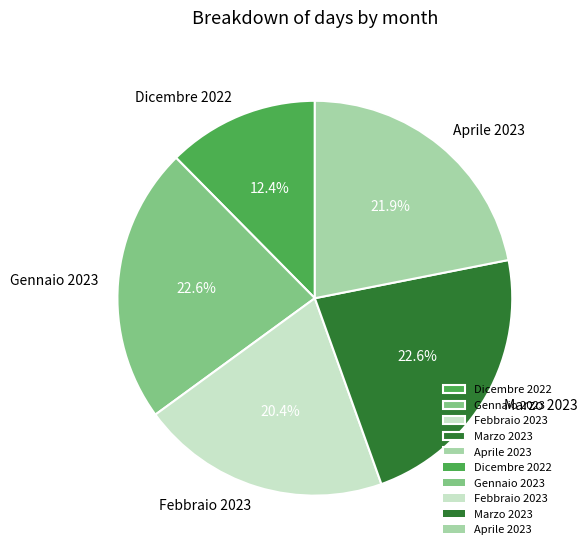

Does any single category account for the majority?

No